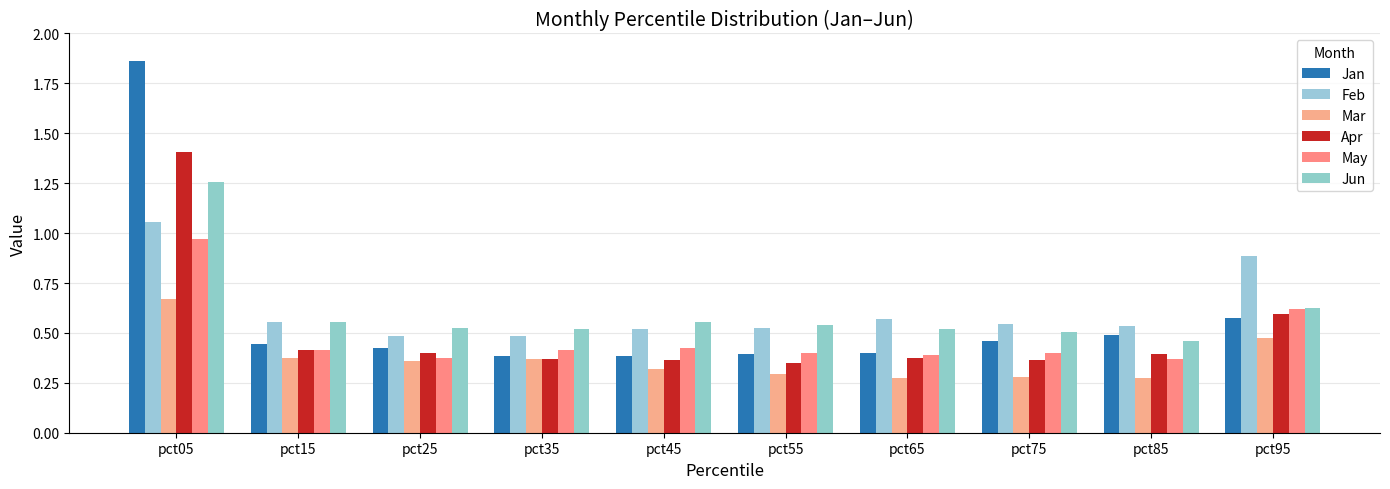

What value does the Jun series have at pct15?

0.6